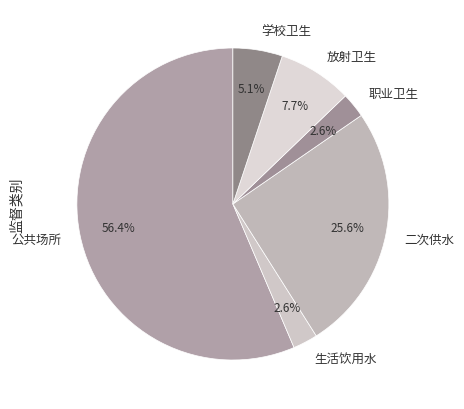

The 生活饮用水 slice represents 3% of the pie. True or false?

True